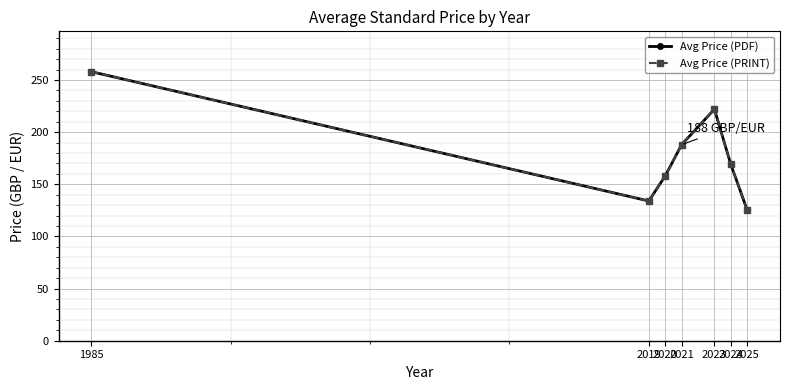

How many data points in Avg Price (PDF) are above 169?

4